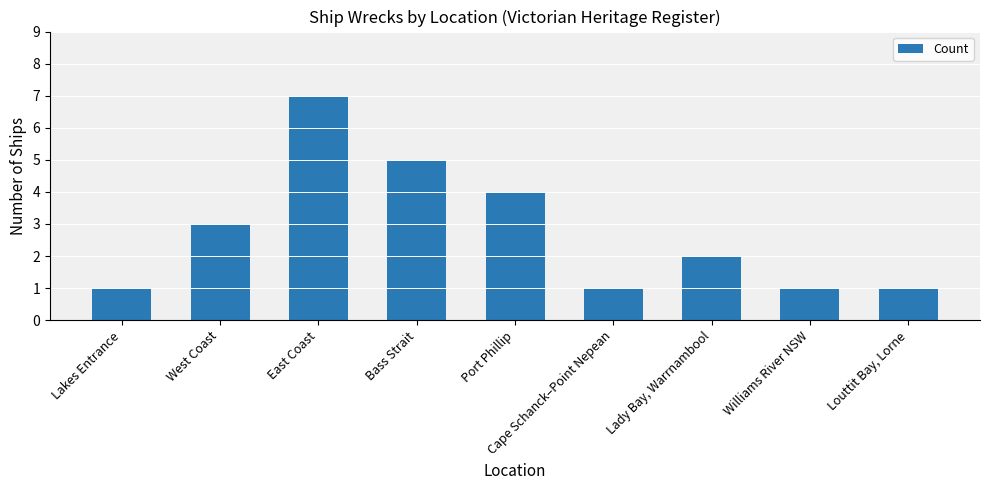

Which label corresponds to the largest value in the chart?

East Coast